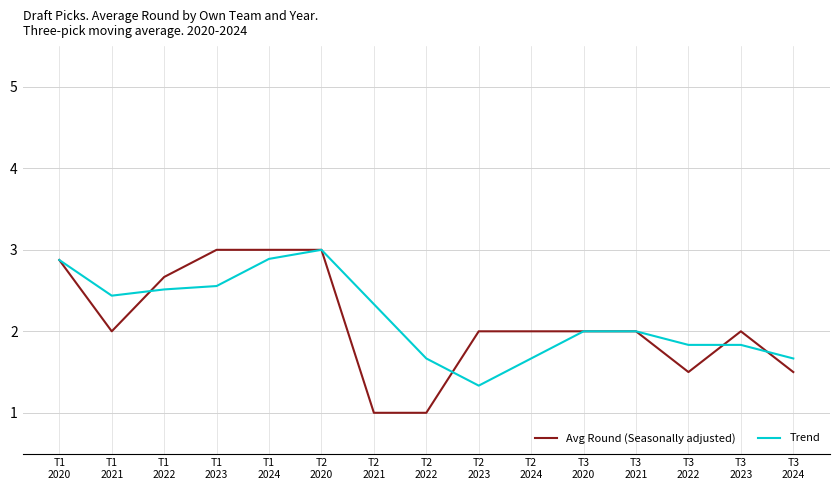

What is the total value across all series at T3
2022?

3.3